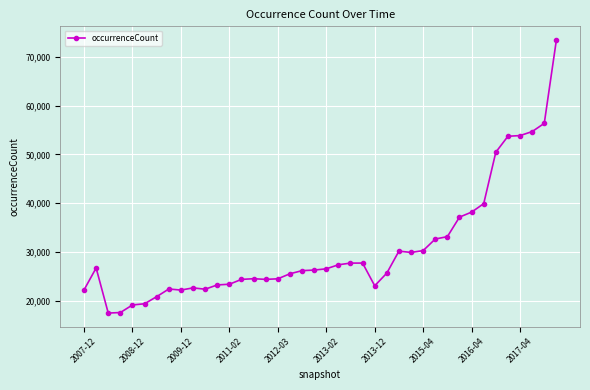

What is the sum of all values?

1227725